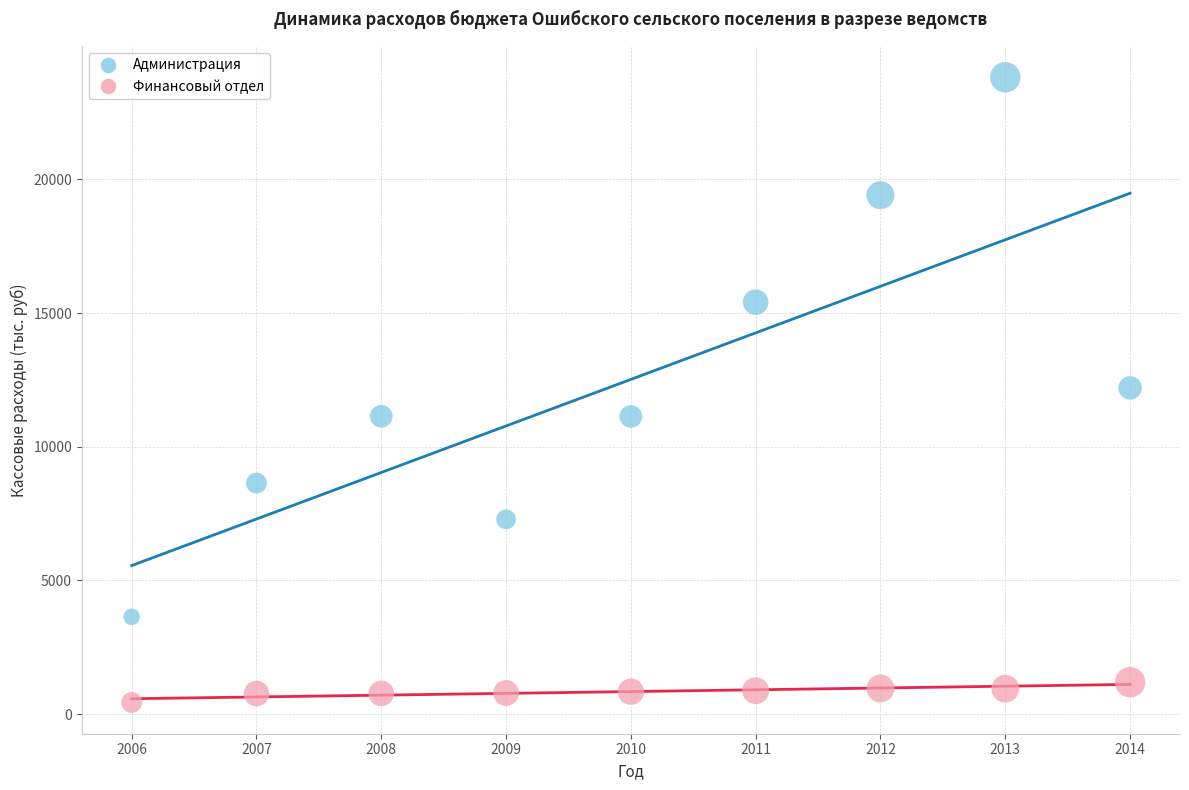

Across all data points, what is the range of X values (max minus min)?

8.0